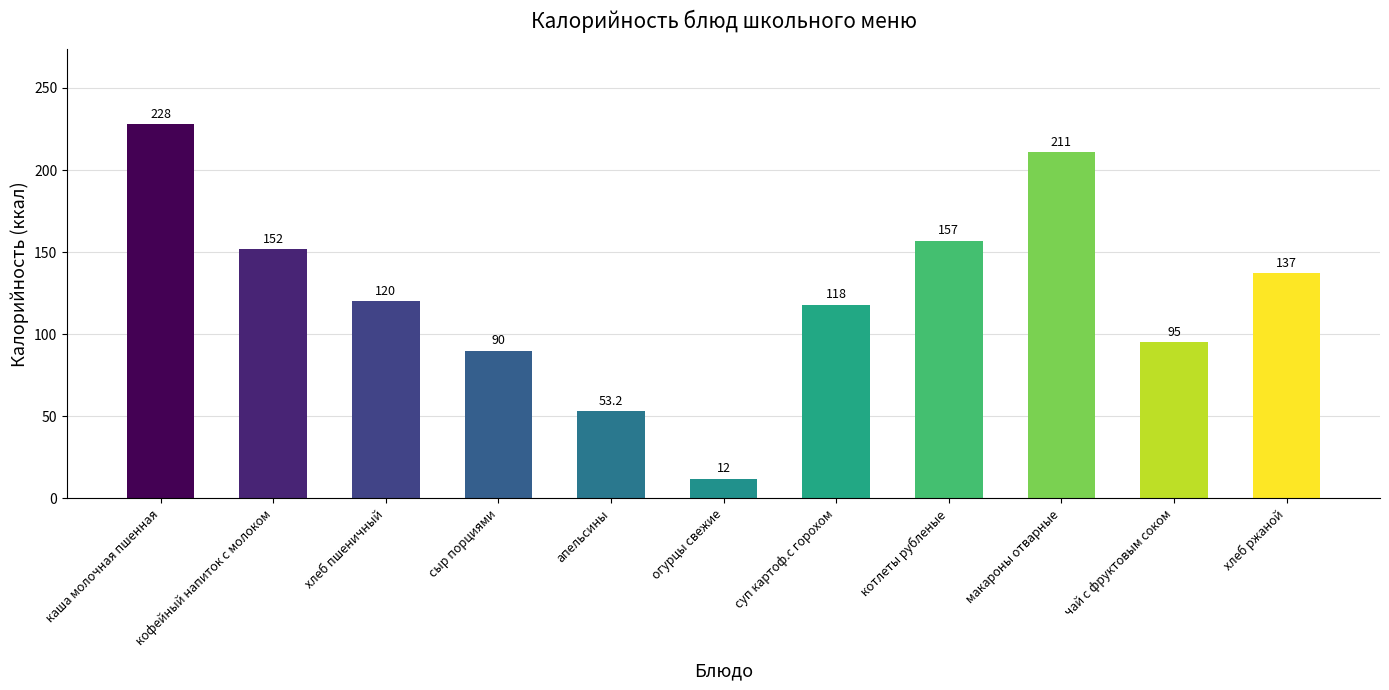

The value at макароны отварные is 57.0. True or false?

False